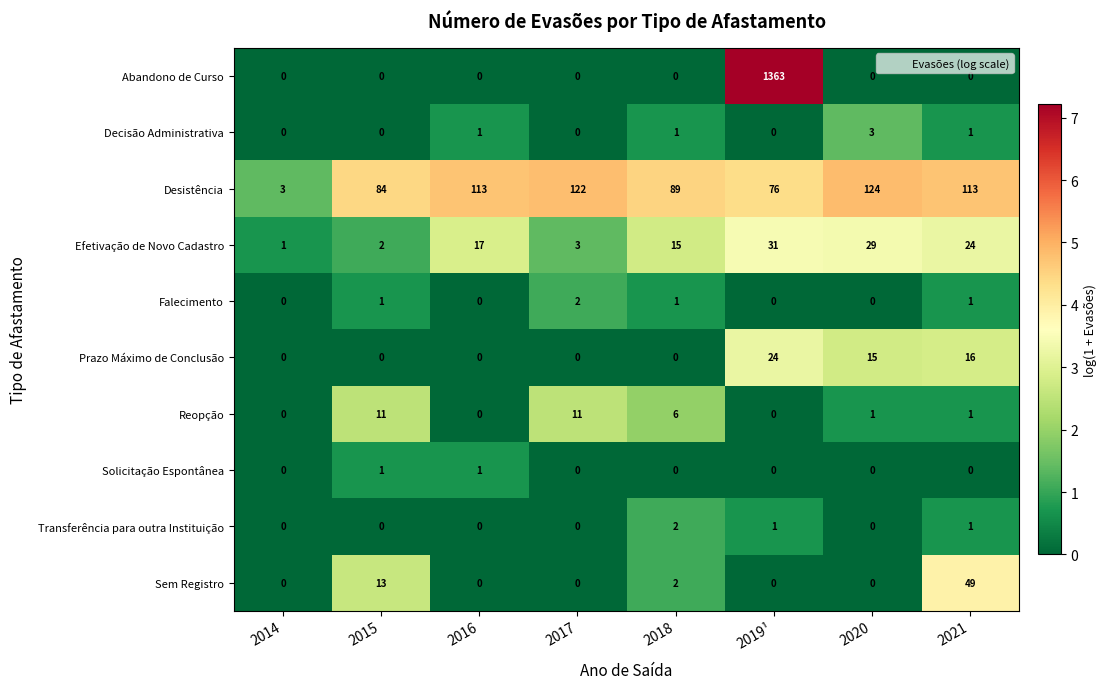

What is the sum of the Desistência values at 2019¹ and 2021?

189